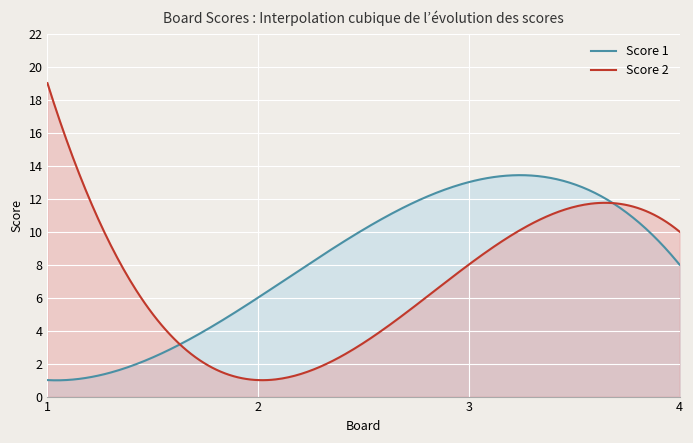

Reading right to left, transcribe all the data shown in this chart.

Score 1: 8	13	6	1
Score 2: 10	8	1	19